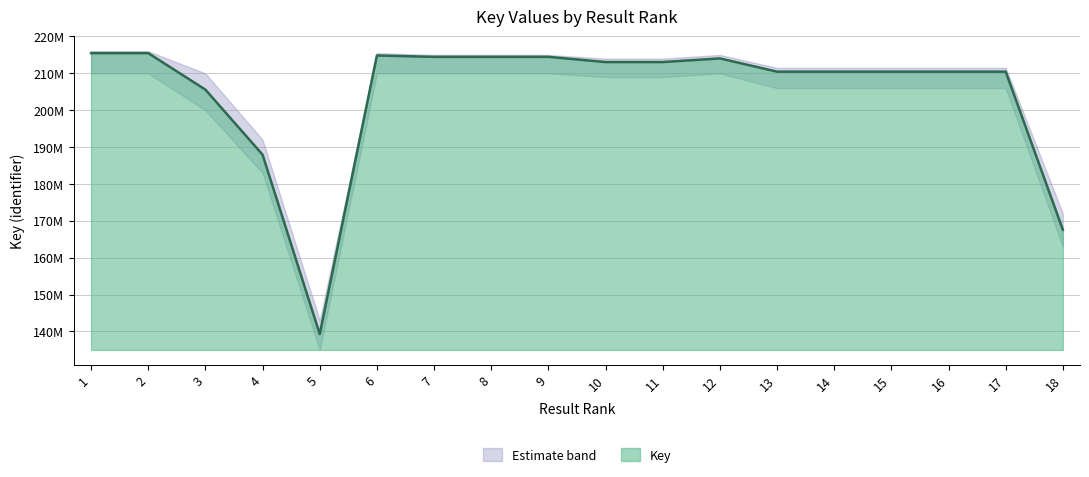

Is it true that the value at 17 is 103405987?

False